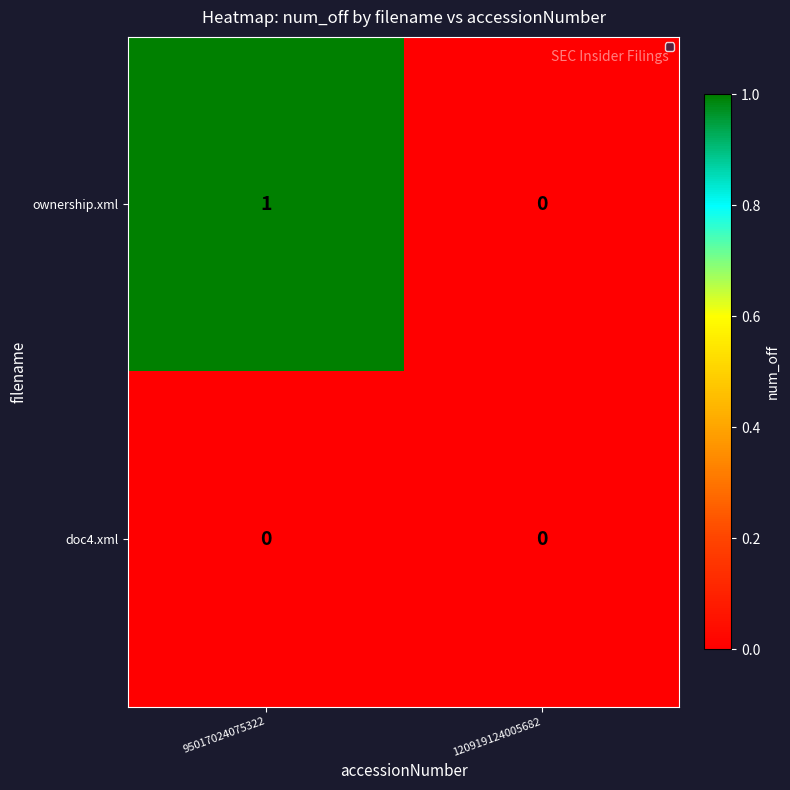

Is it true that doc4.xml equals 0 at 95017024075322?

True